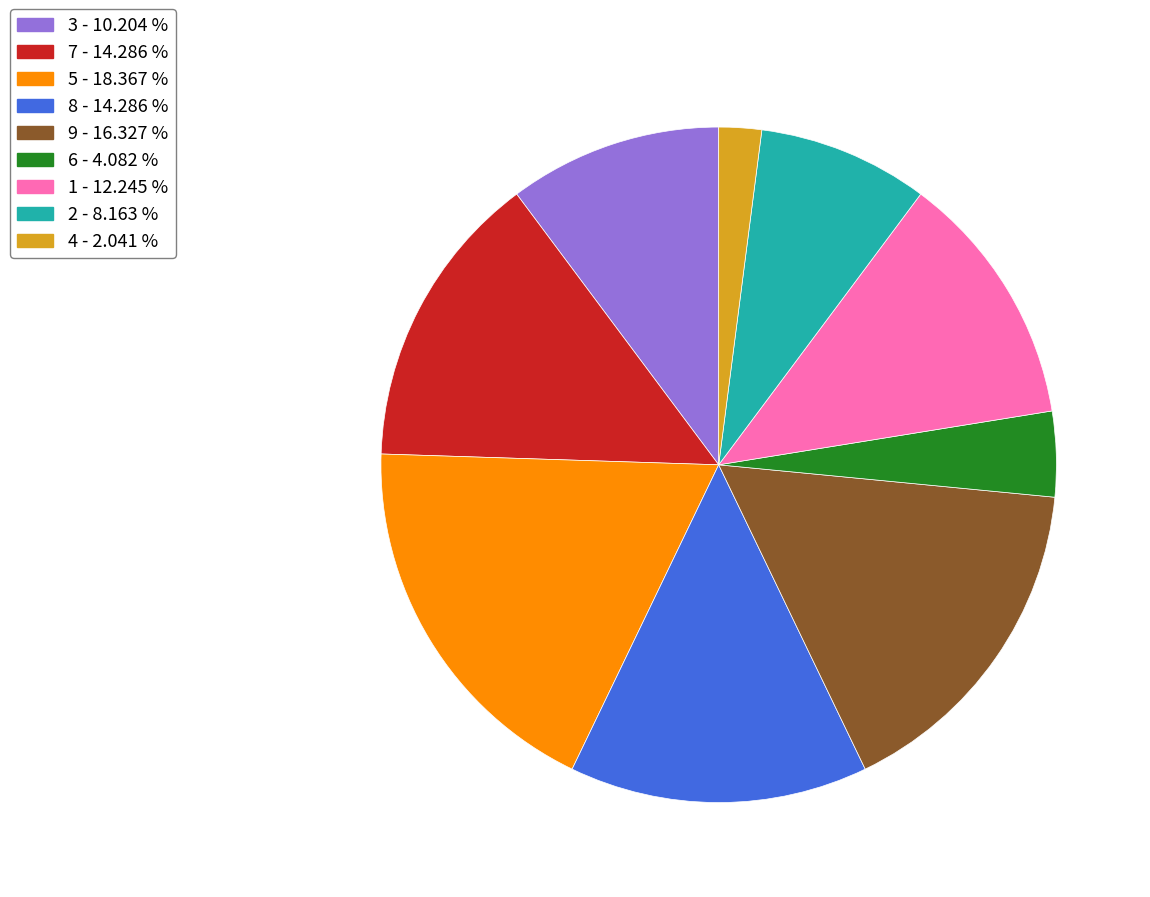

Does 3 account for over 50% of the chart?

No